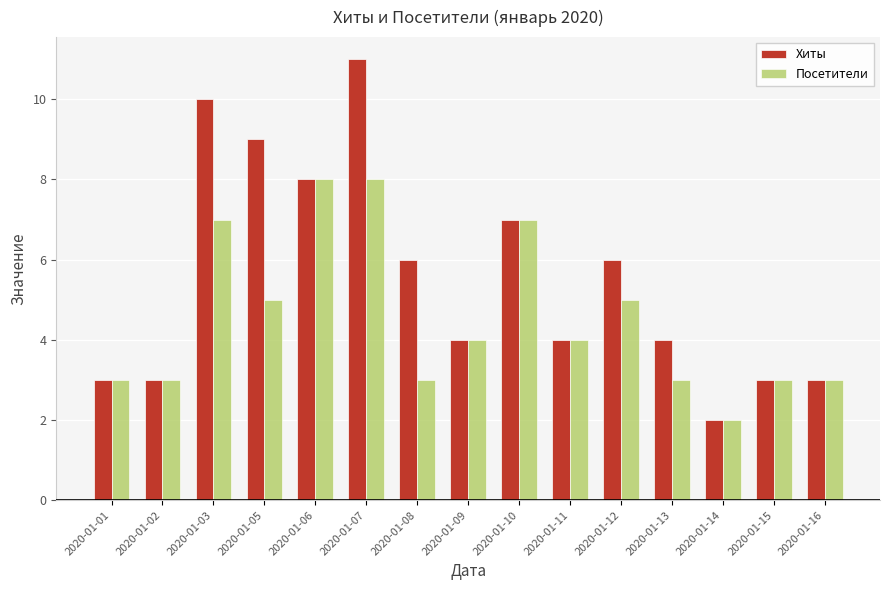

What is the total value across all series at 2020-01-08?

9